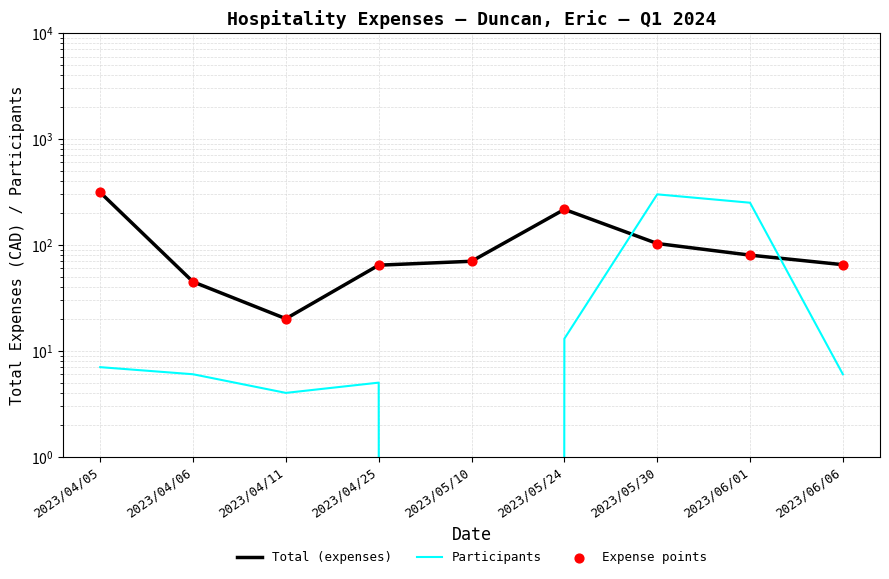

Which series reaches the minimum Y coordinate?

Participants